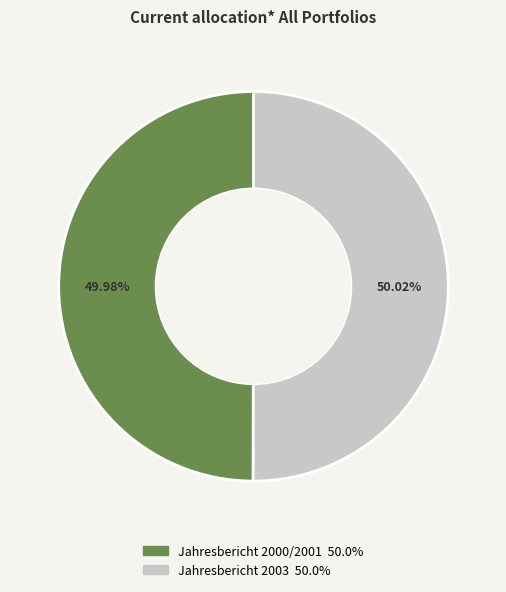

To the nearest percent, what percentage of the pie is Jahresbericht 2000/2001?

50%